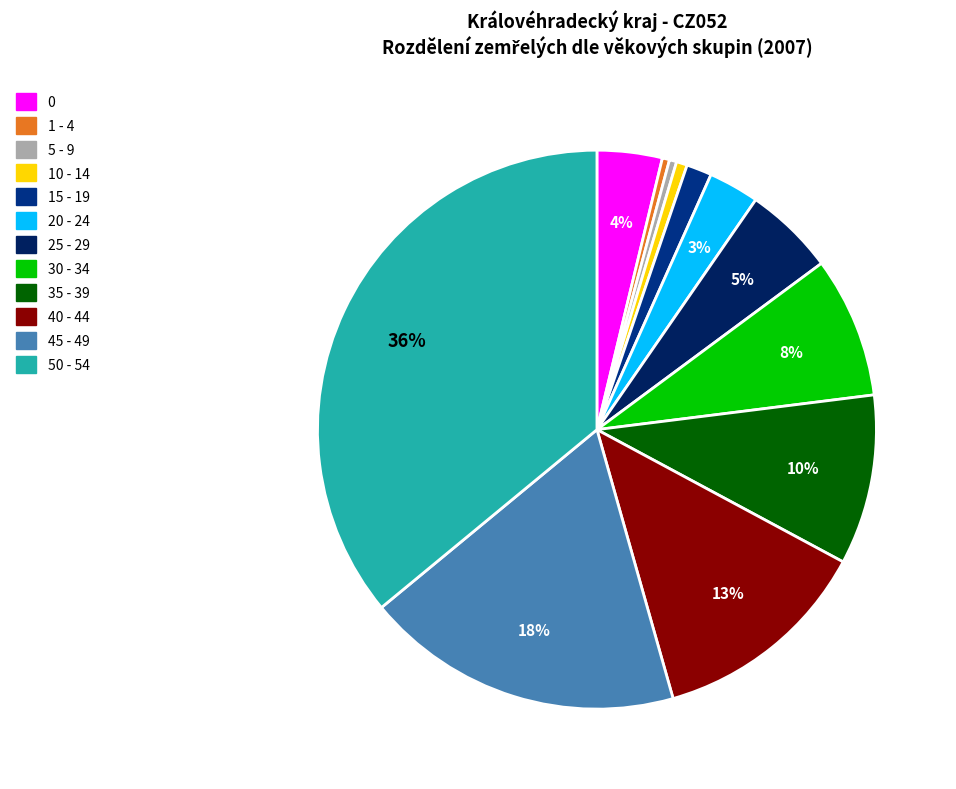

Does 35 - 39 represent more than half of the total?

No